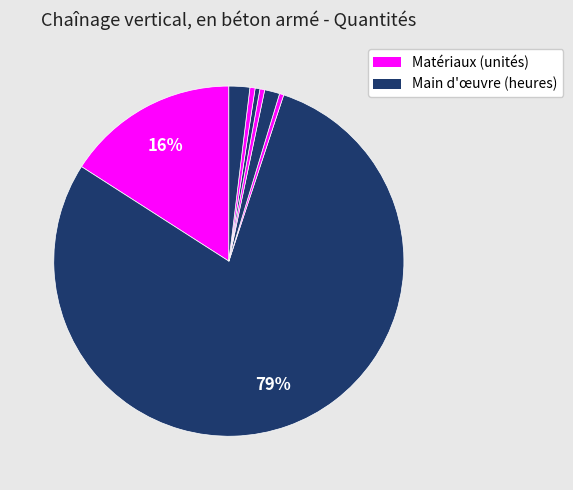

How many segments does this pie chart have?

8